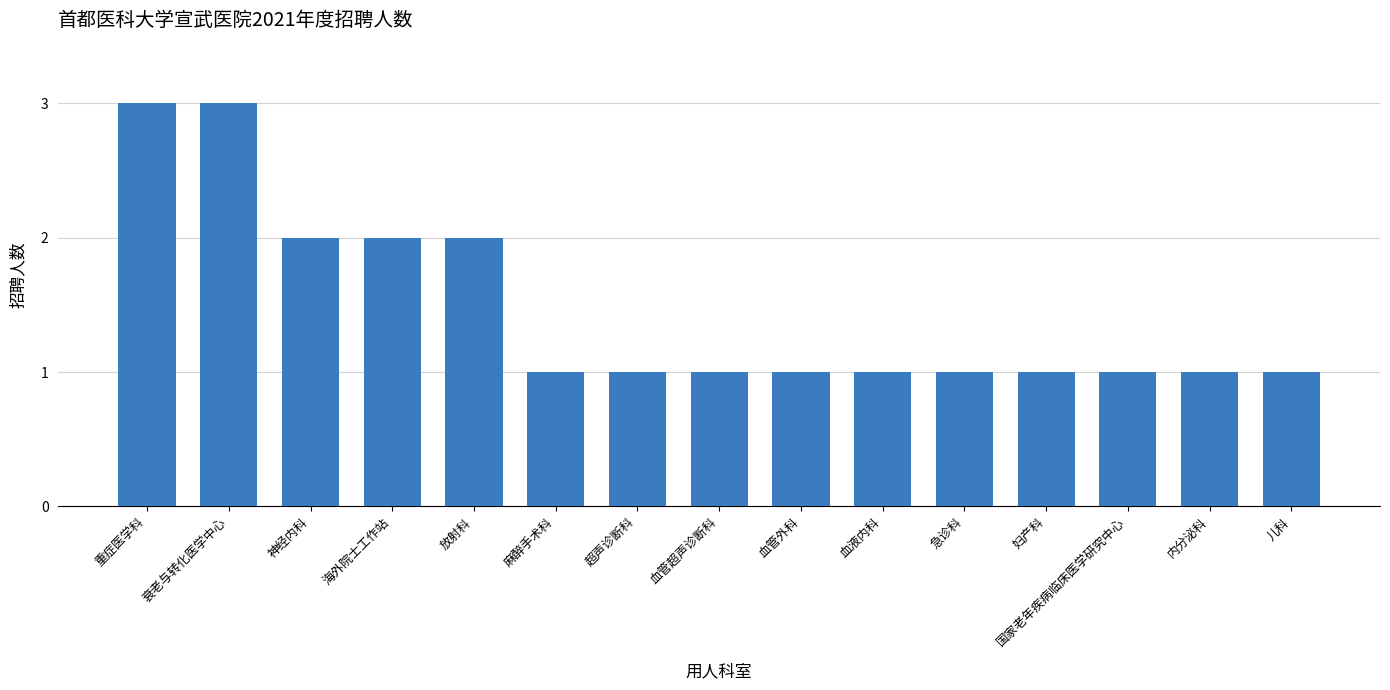

Are the bars grouped side by side (vs. stacked)?

No